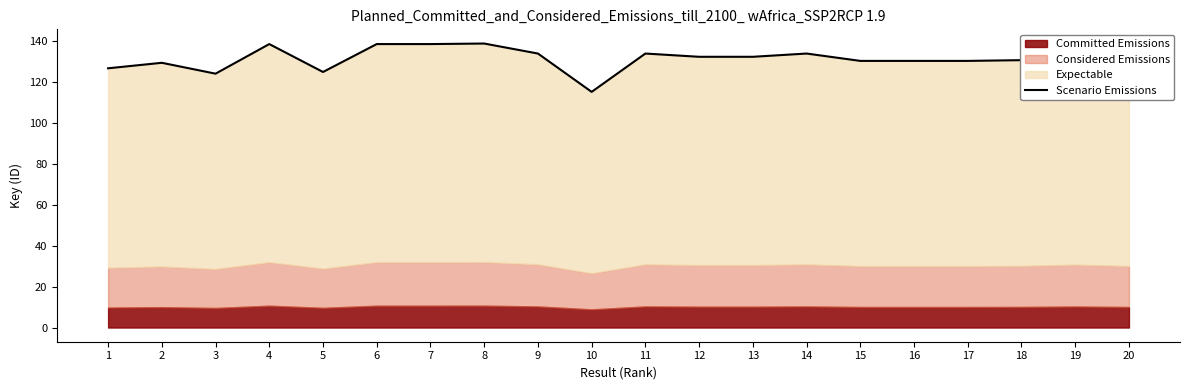

How many data points are less than 132?

10